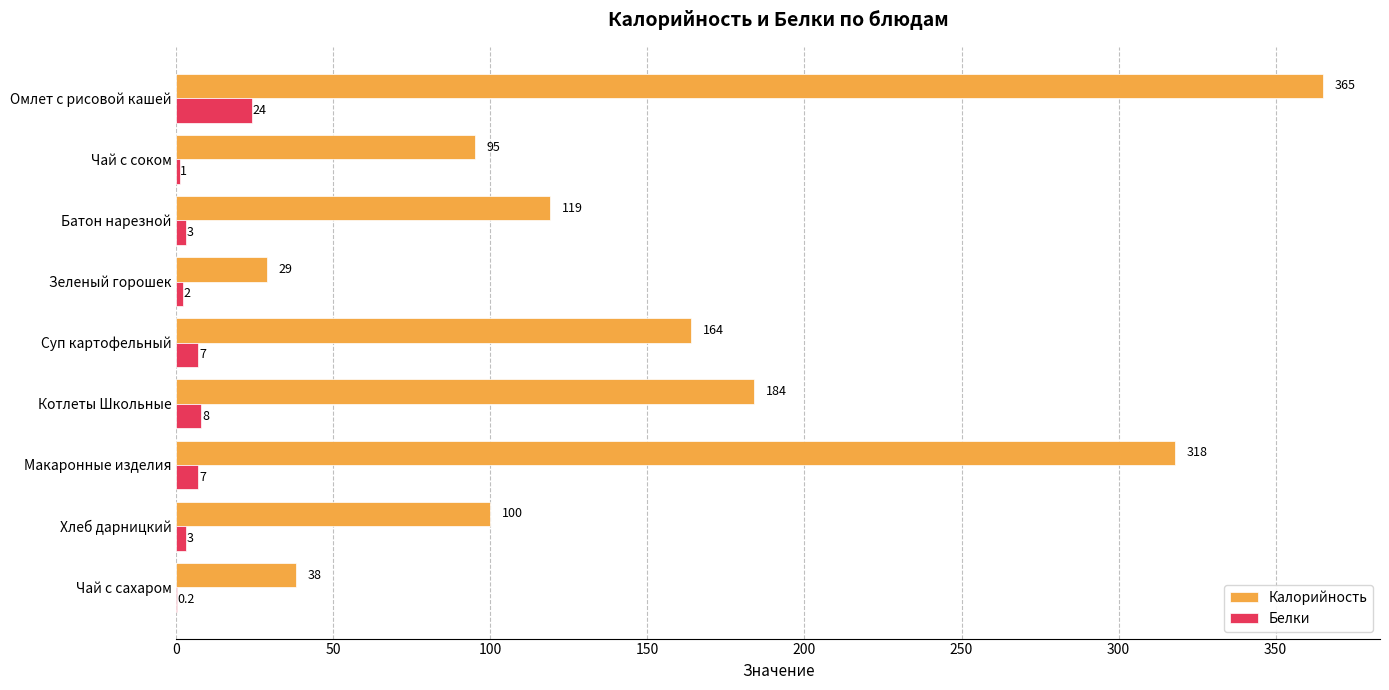

What value does the Белки series have at Чай с соком?

1.0